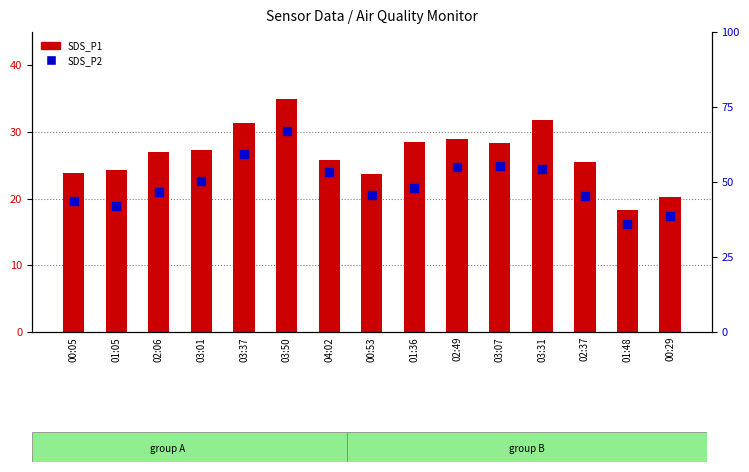

Which series reaches the minimum Y coordinate?

SDS_P2